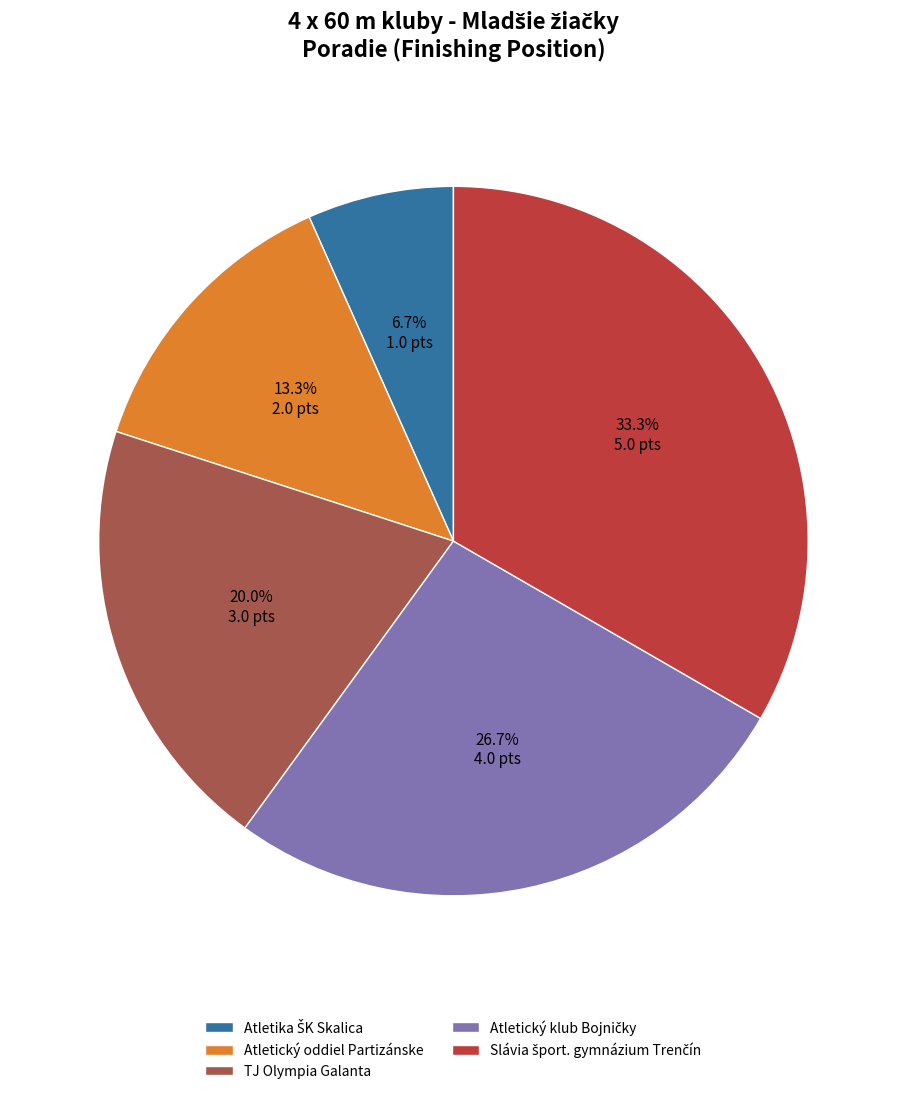

Is there a majority slice in this chart?

No